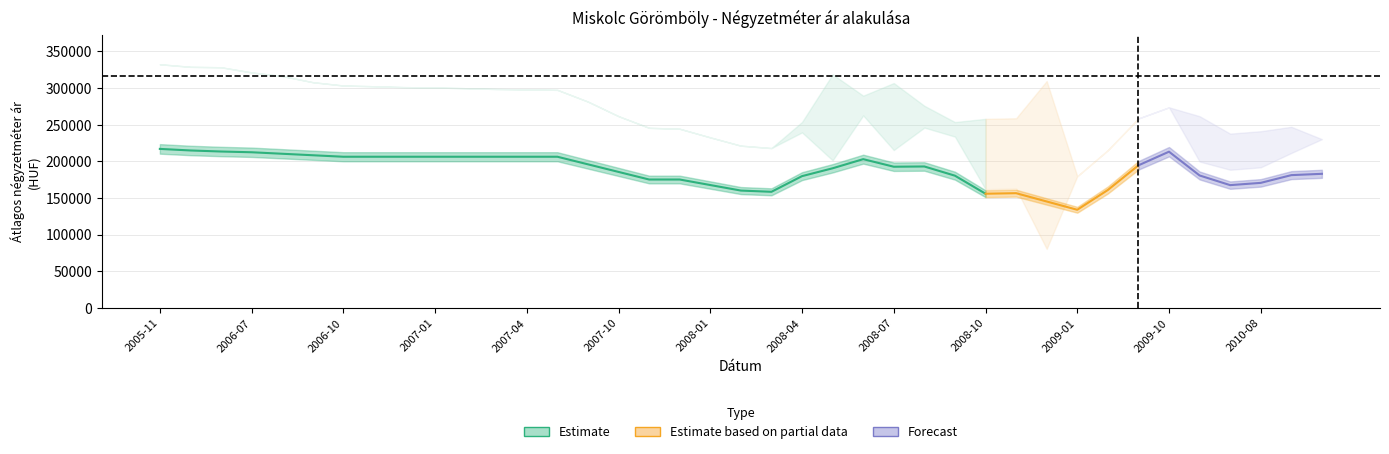

At which label does upper reach its peak?

2005-11